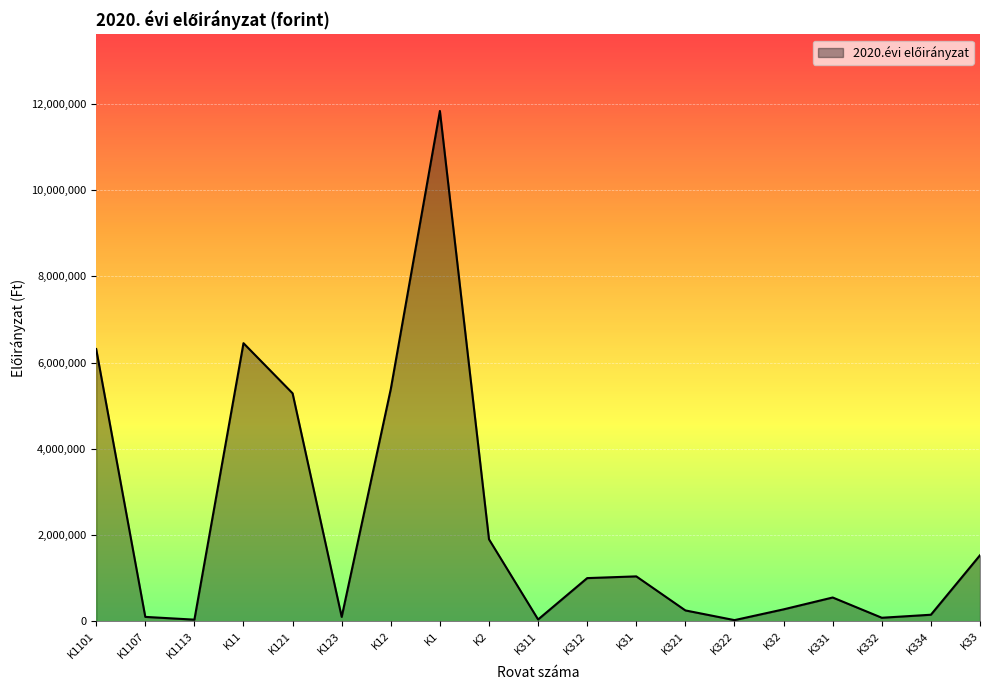

What is the maximum value shown in the chart?

11837480